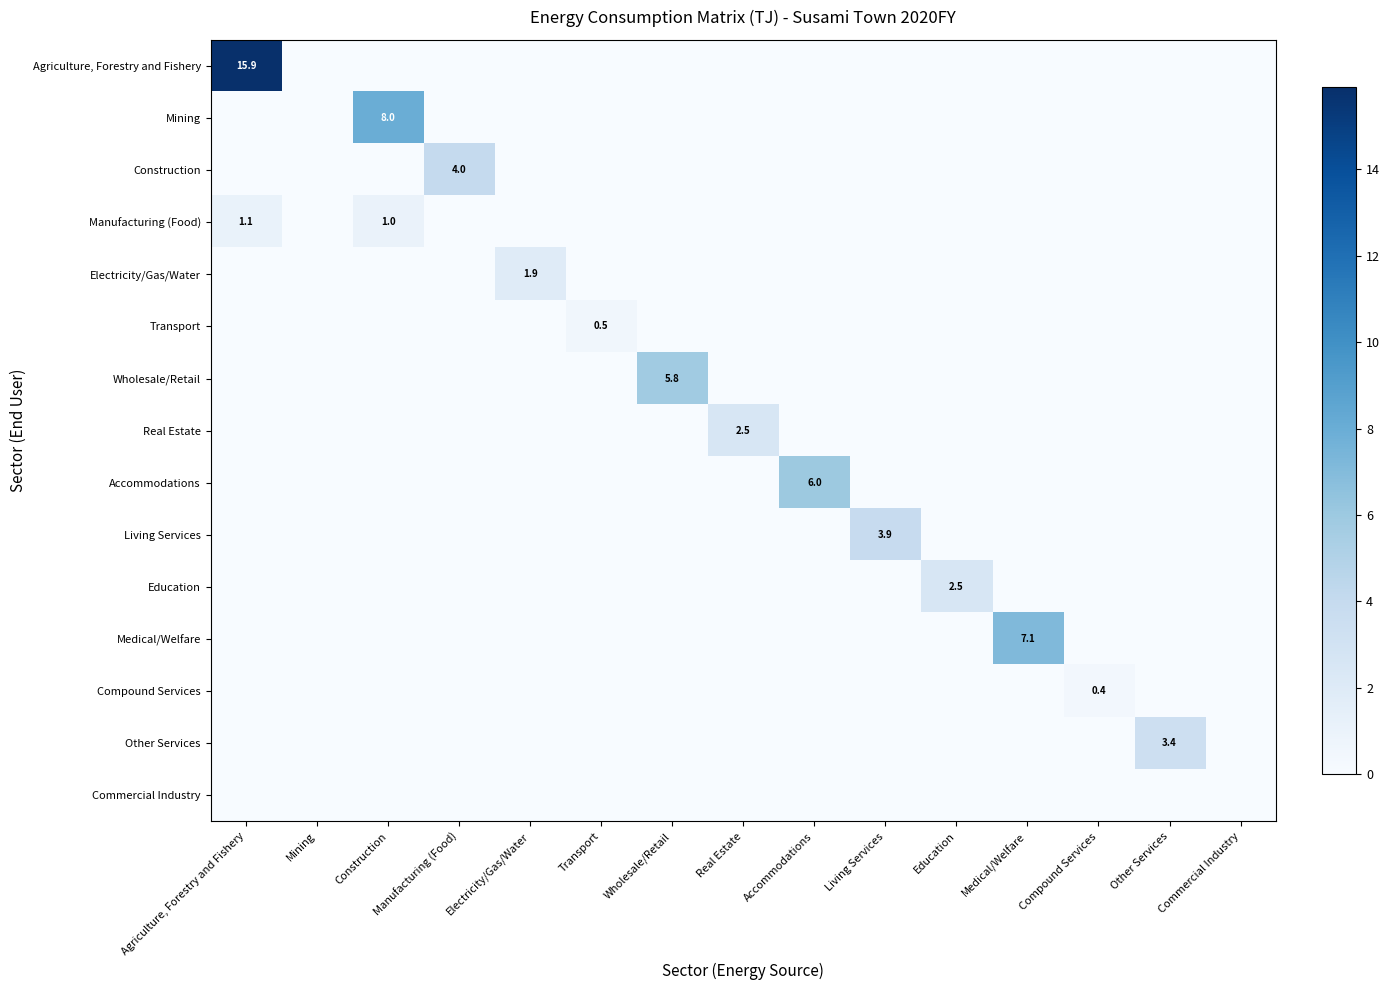

Is it true that Education equals 1.6 at Education?

False